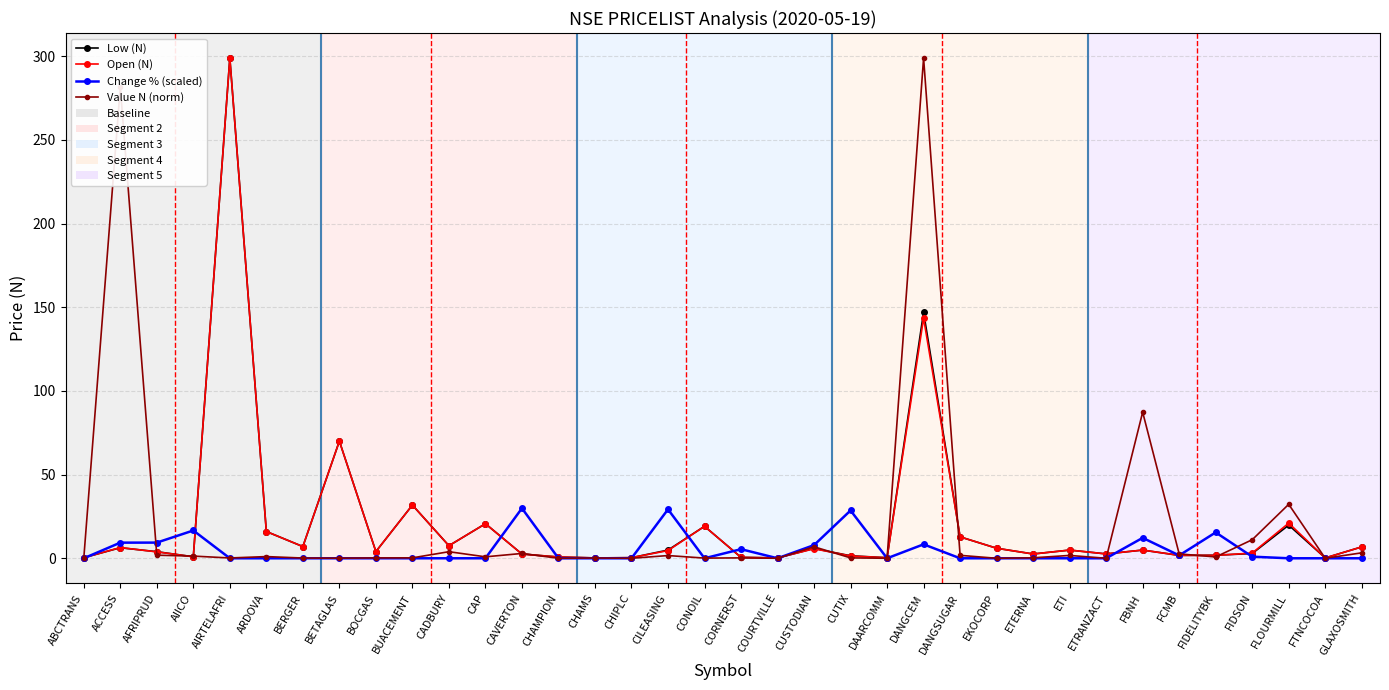

Is it true that Open (N) equals 12.8 at DANGSUGAR?

True